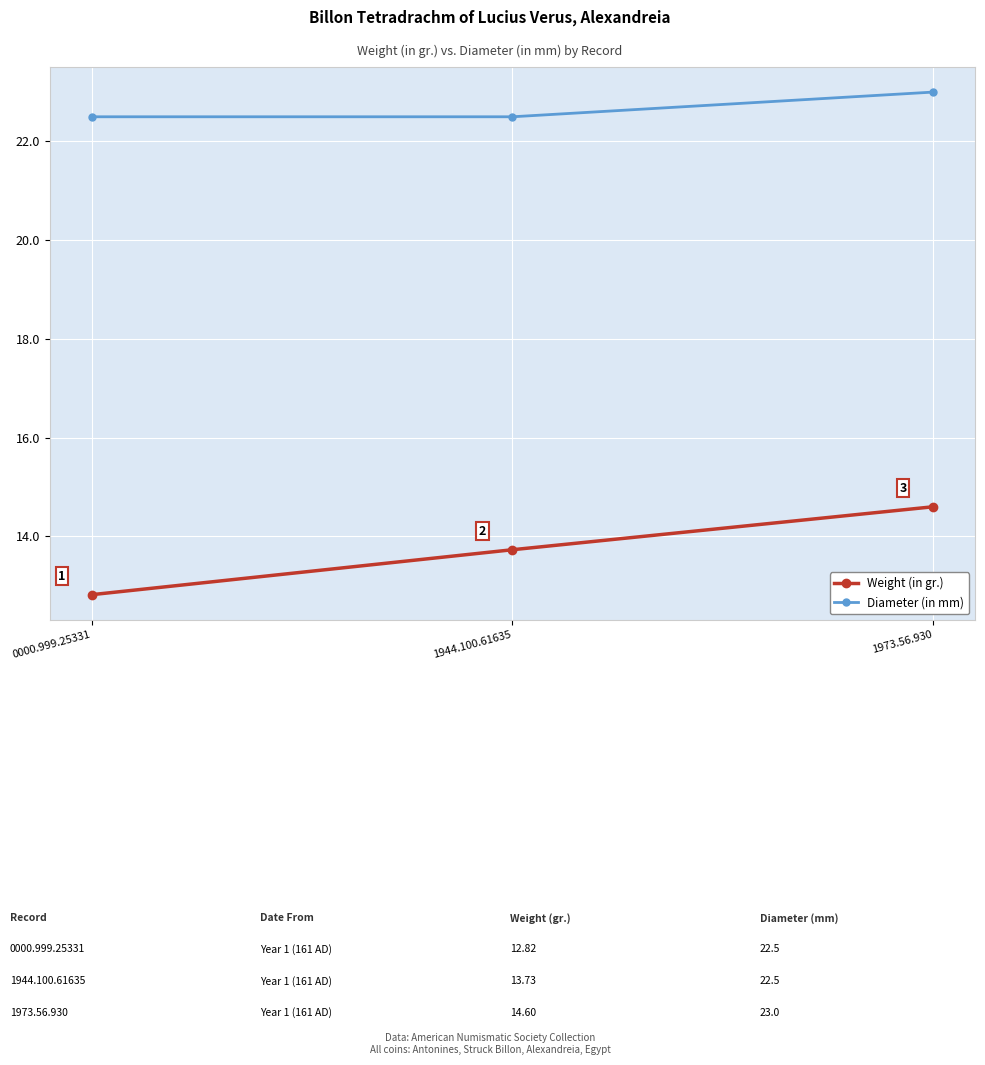

The value of Weight (in gr.) at 1973.56.930 is 14.6. True or false?

True